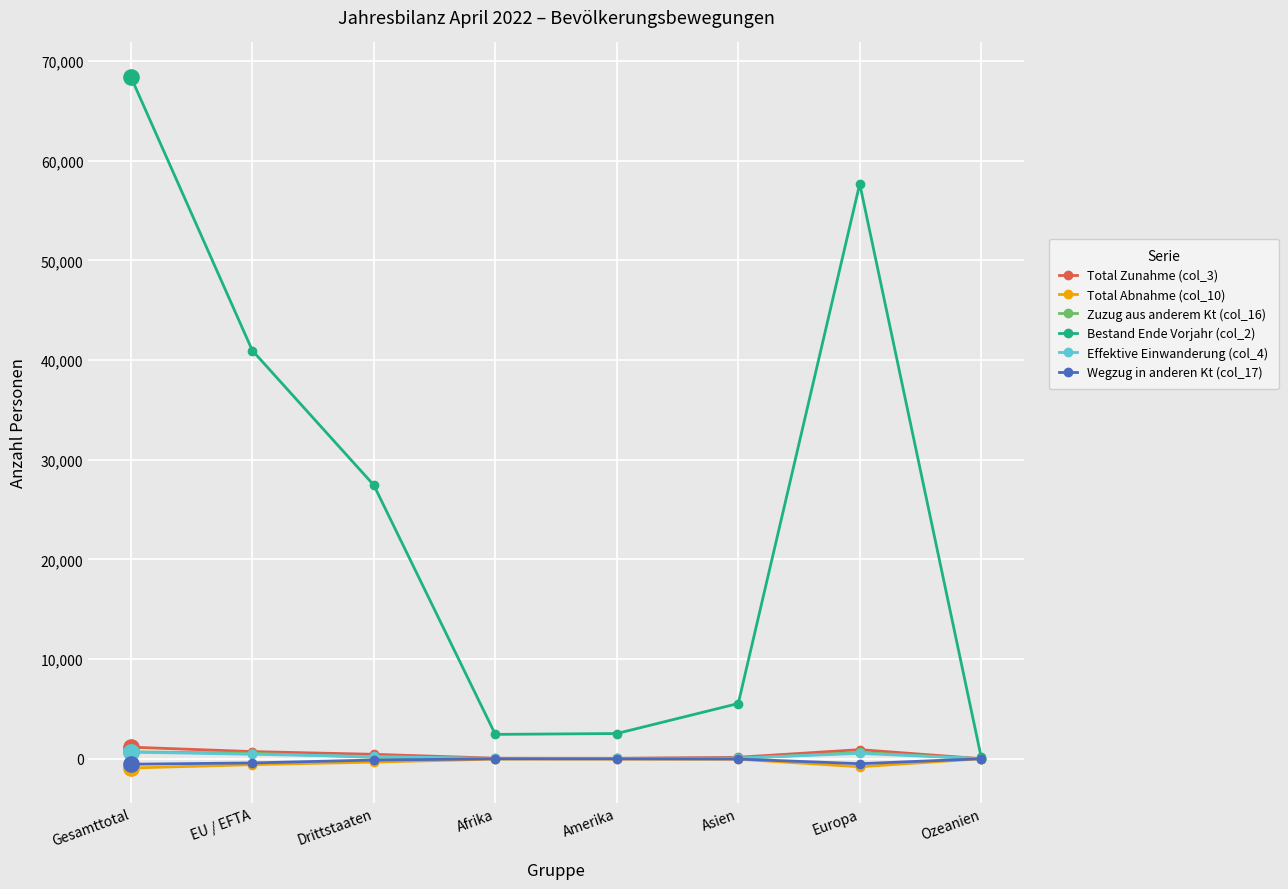

What is the difference between the maximum and minimum values in the Effektive Einwanderung (col_4) series?

664